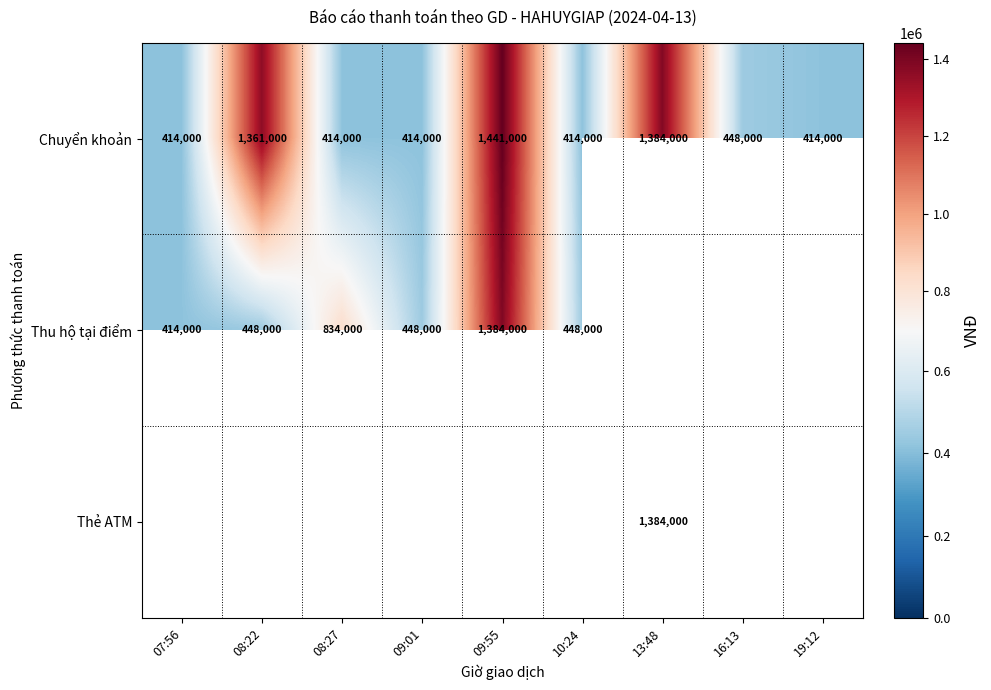

What is the lowest value of the Chuyển khoản series?

414000